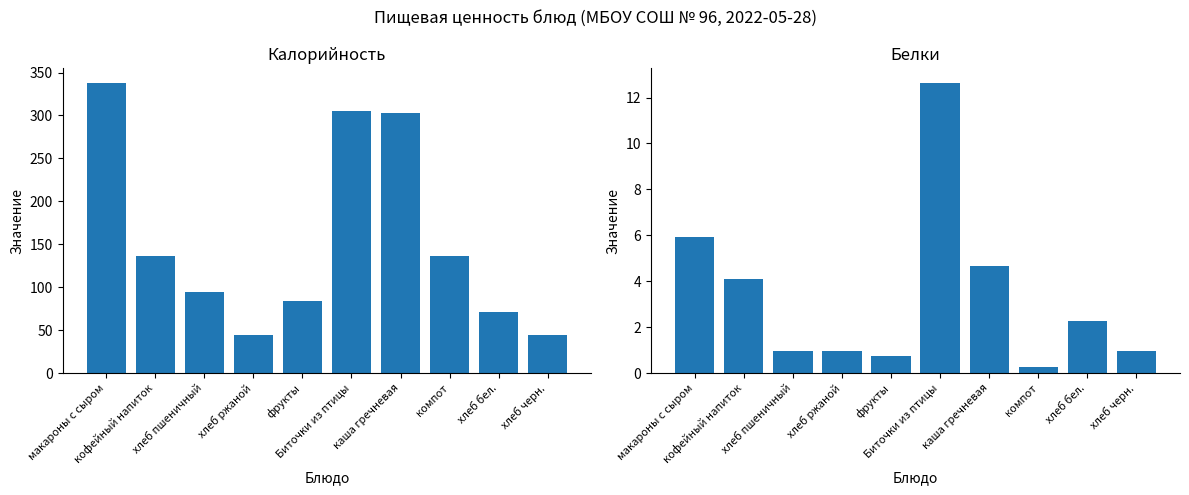

What position from the right is кофейный напиток?

9